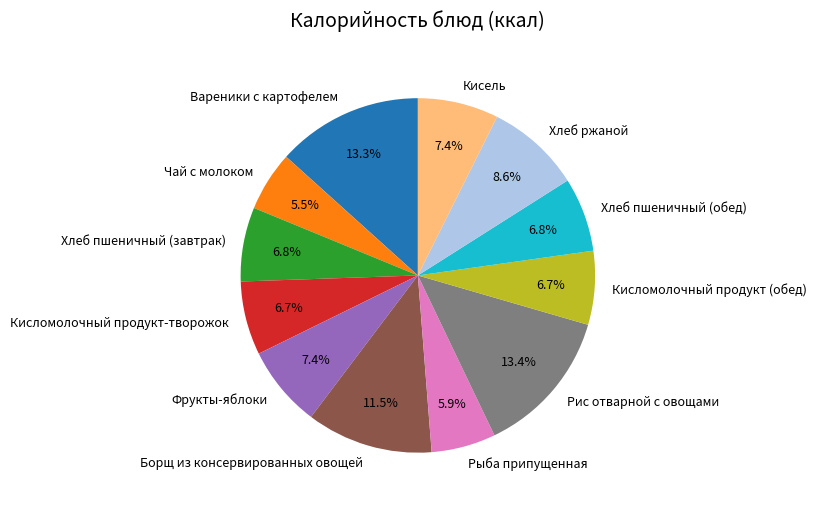

Is the sum of Фрукты-яблоки and Рис отварной с овощами greater than half?

No